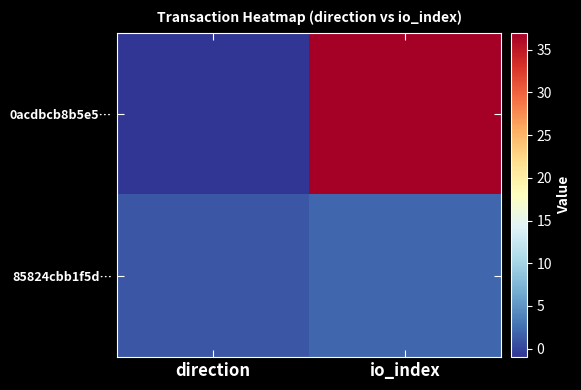

What is the minimum value shown in the chart?

-1